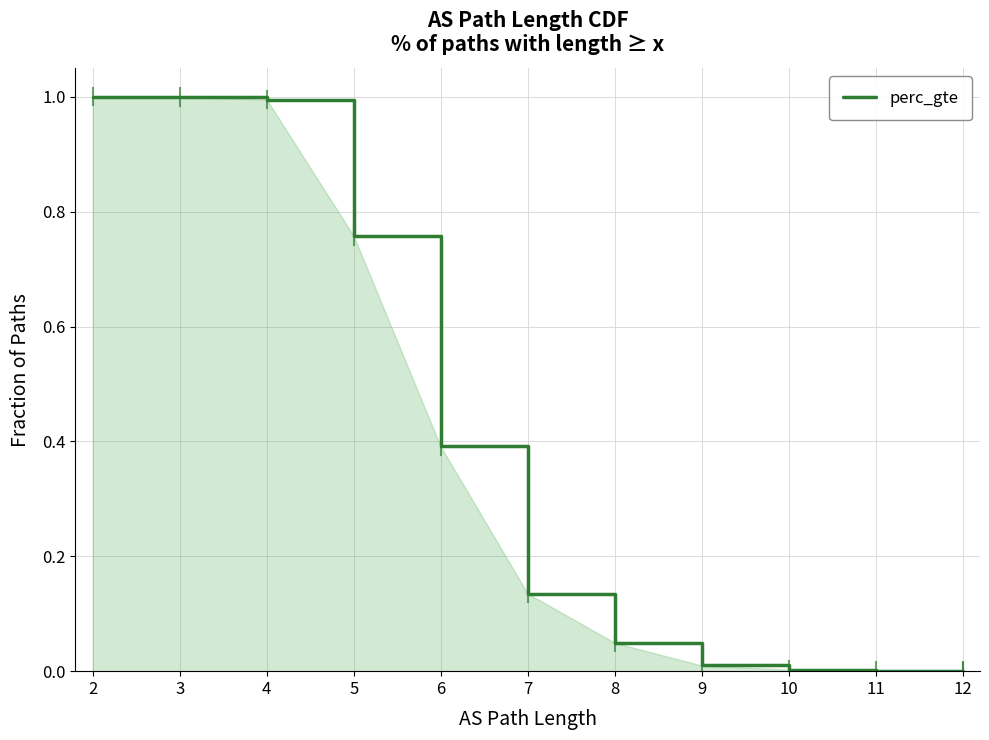

What is the greatest value displayed?

1.0